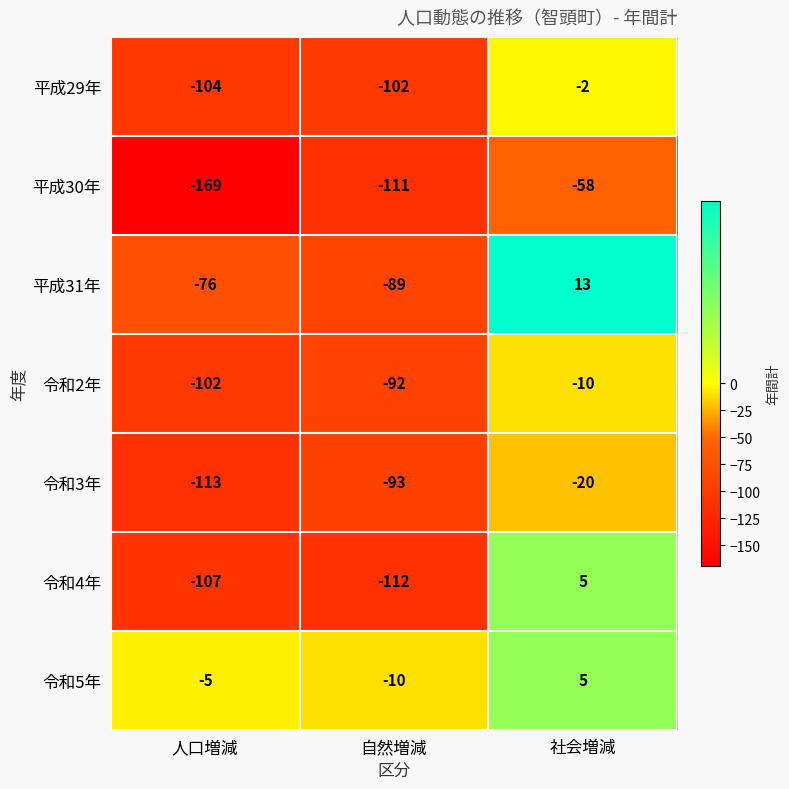

Reading left to right, transcribe all the data shown in this chart.

平成29年: 人口増減=-104	自然増減=-102	社会増減=-2
平成30年: 人口増減=-169	自然増減=-111	社会増減=-58
平成31年: 人口増減=-76	自然増減=-89	社会増減=13
令和2年: 人口増減=-102	自然増減=-92	社会増減=-10
令和3年: 人口増減=-113	自然増減=-93	社会増減=-20
令和4年: 人口増減=-107	自然増減=-112	社会増減=5
令和5年: 人口増減=-5	自然増減=-10	社会増減=5